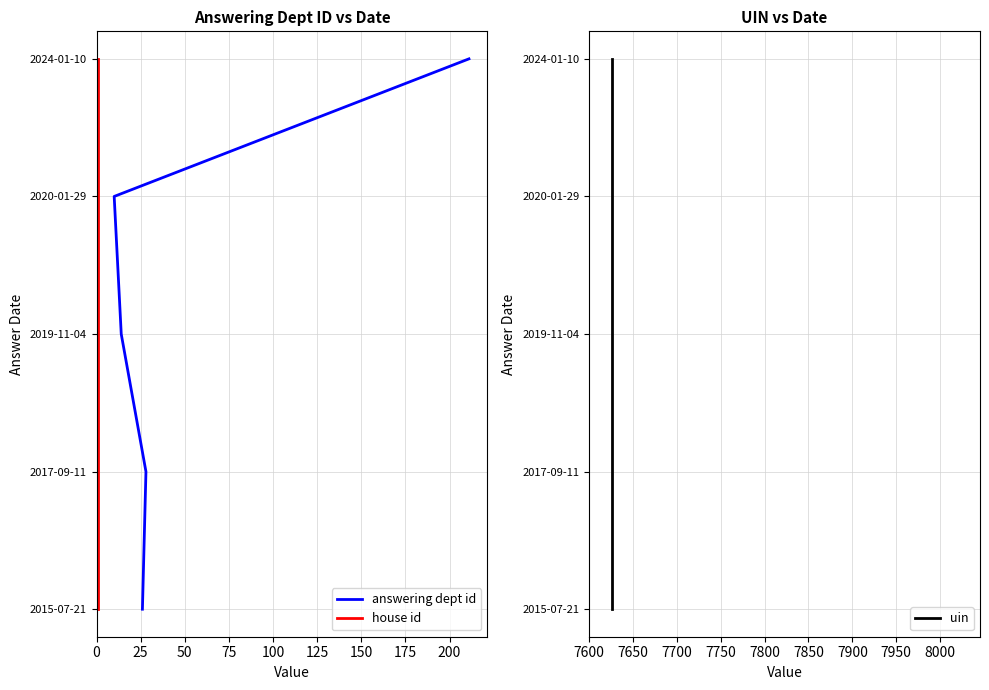

How many values in house id are above zero?

4